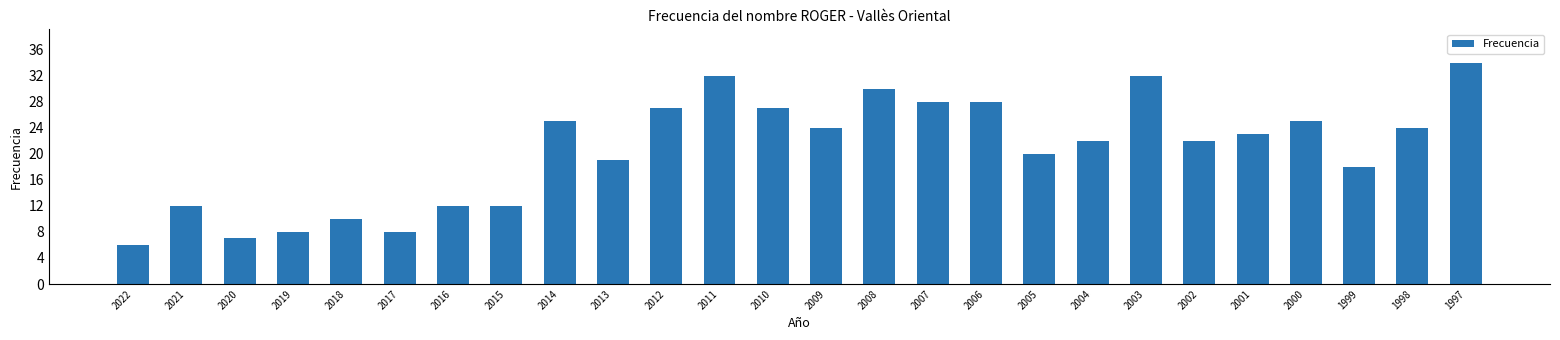

What is the value of the 8th bar from the left?

12